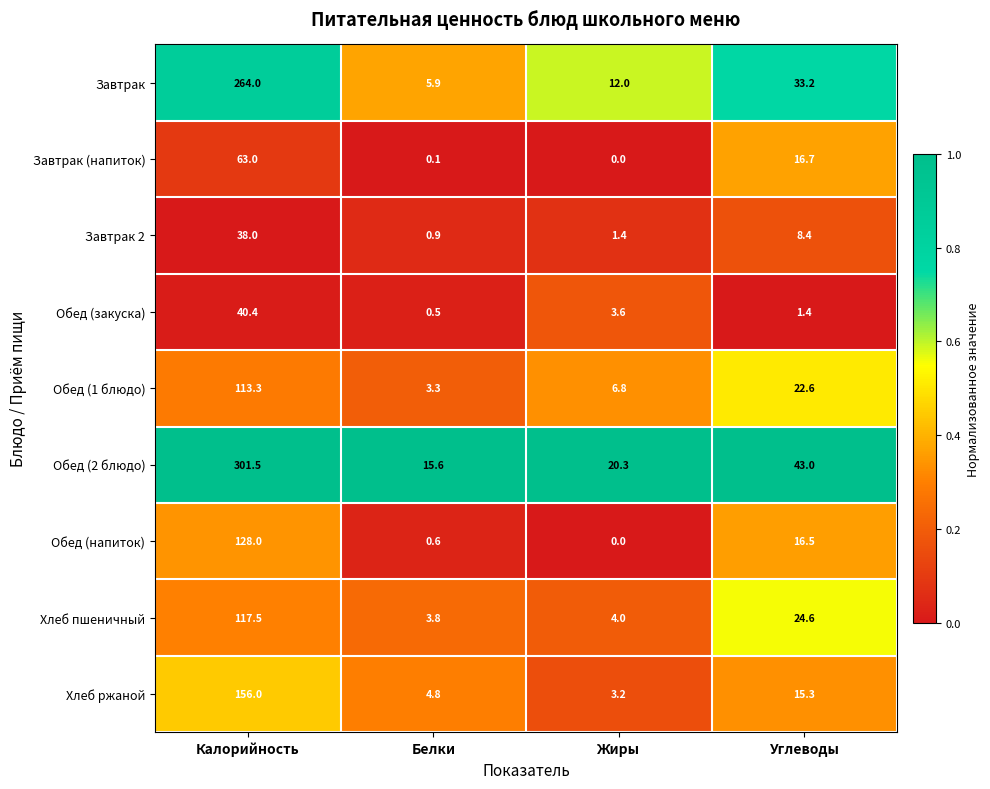

How many series are shown in this chart?

9